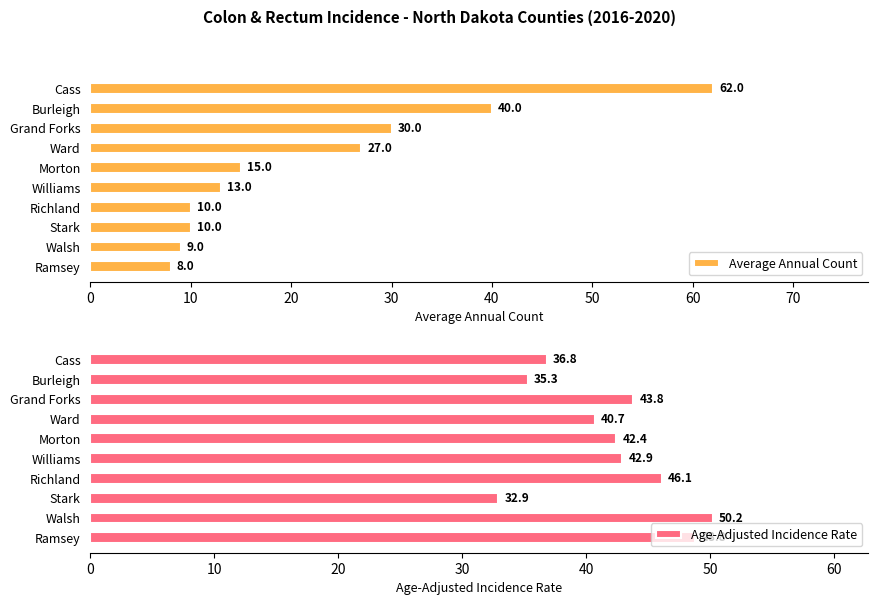

What is the maximum value for Average Annual Count?

62